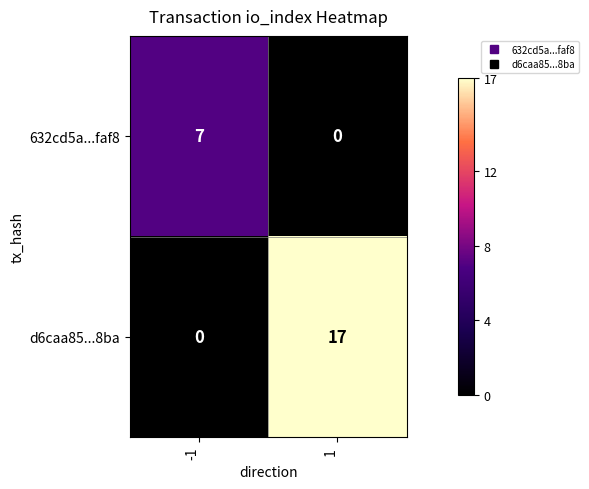

Which series changed the most between -1 and 1?

d6caa85...8ba